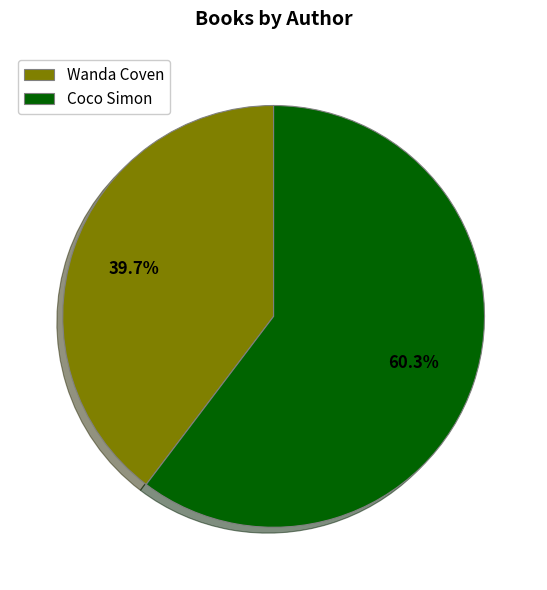

Is there any slice that represents more than half of the pie?

Yes